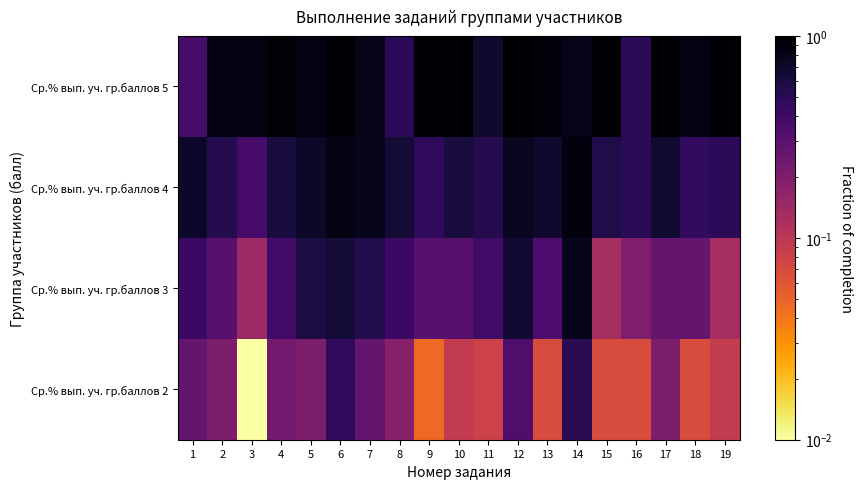

Reading right to left, list all the values displayed in this chart.

Ср.% вып. уч. гр.баллов 2: 19=0.1	18=0.1	17=0.2	16=0.1	15=0.1	14=0.5	13=0.1	12=0.3	11=0.1	10=0.1	9=0.0	8=0.2	7=0.3	6=0.5	5=0.2	4=0.2	3=0.0	2=0.2	1=0.3
Ср.% вып. уч. гр.баллов 3: 19=0.1	18=0.3	17=0.3	16=0.2	15=0.1	14=0.8	13=0.3	12=0.7	11=0.4	10=0.3	9=0.3	8=0.4	7=0.5	6=0.6	5=0.6	4=0.4	3=0.1	2=0.3	1=0.4
Ср.% вып. уч. гр.баллов 4: 19=0.5	18=0.5	17=0.7	16=0.5	15=0.6	14=0.9	13=0.7	12=0.8	11=0.5	10=0.6	9=0.5	8=0.6	7=0.8	6=0.9	5=0.7	4=0.6	3=0.4	2=0.5	1=0.7
Ср.% вып. уч. гр.баллов 5: 19=1.0	18=0.9	17=1.0	16=0.5	15=1.0	14=0.8	13=0.9	12=1.0	11=0.7	10=1.0	9=1.0	8=0.5	7=0.8	6=1.0	5=0.9	4=1.0	3=0.9	2=0.9	1=0.4